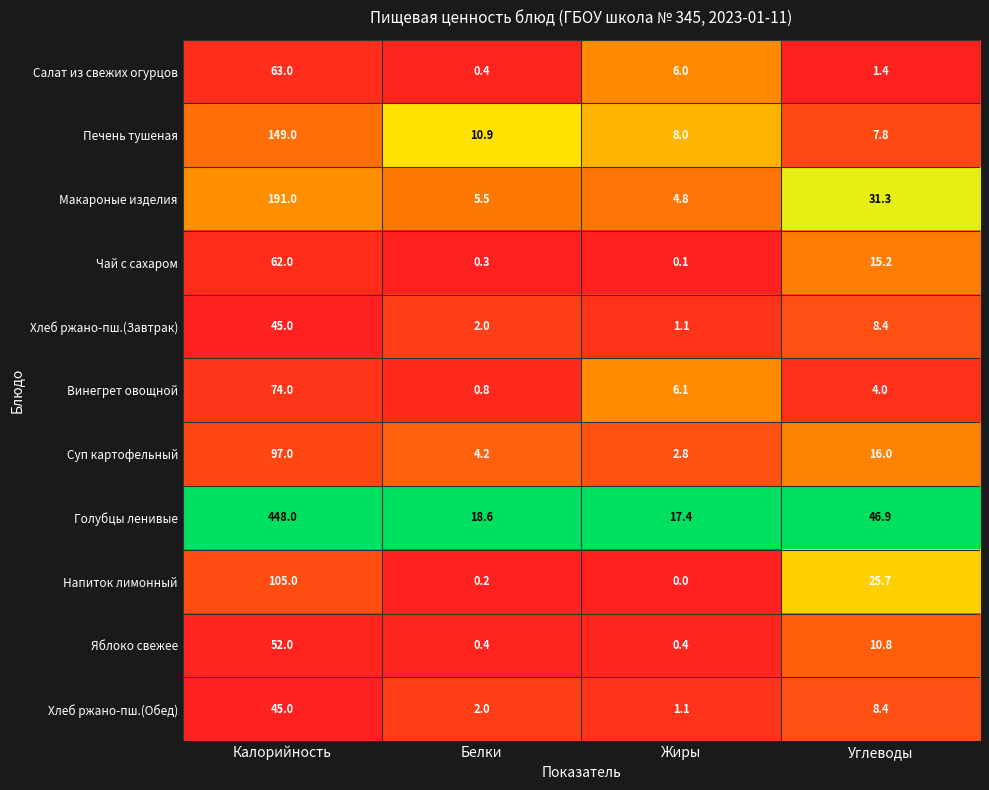

How many distinct data groups are displayed?

11